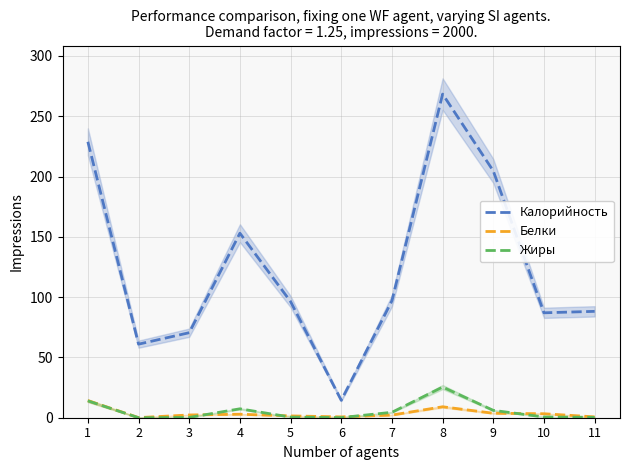

List the series in order of their peak value, lowest first.

Белки, Жиры, Калорийность